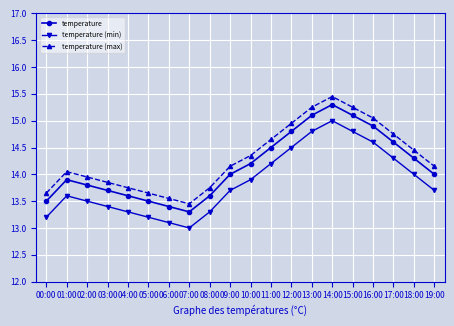

What are all the series names shown in the legend?

temperature, temperature (min), temperature (max)